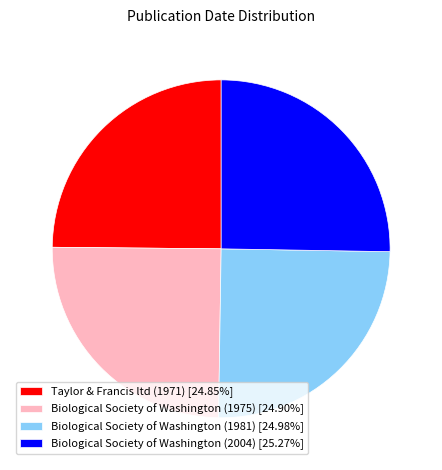

Does any single category account for the majority?

No